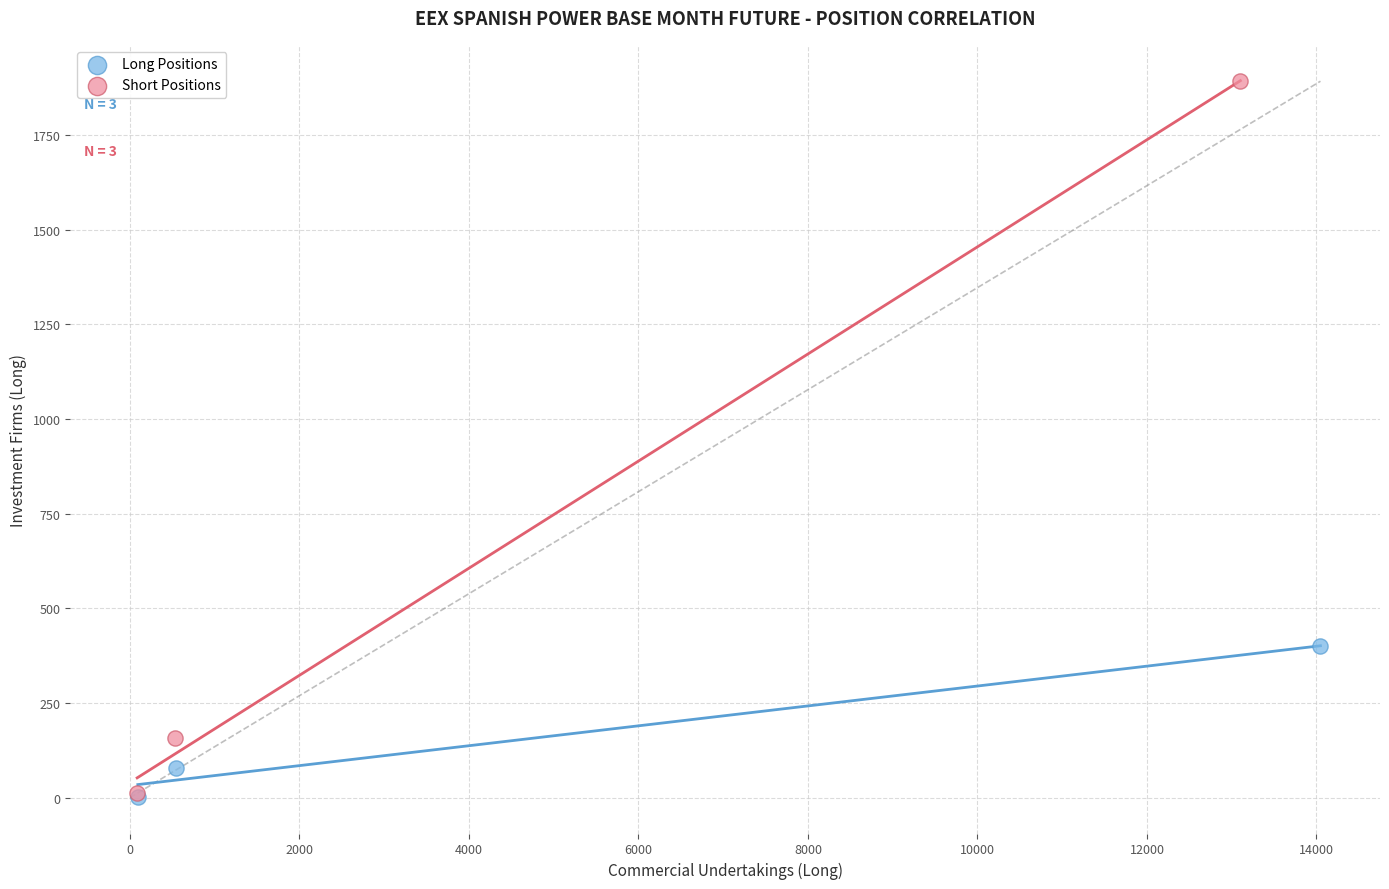

What are all the series names shown in the legend?

Long Positions, Short Positions